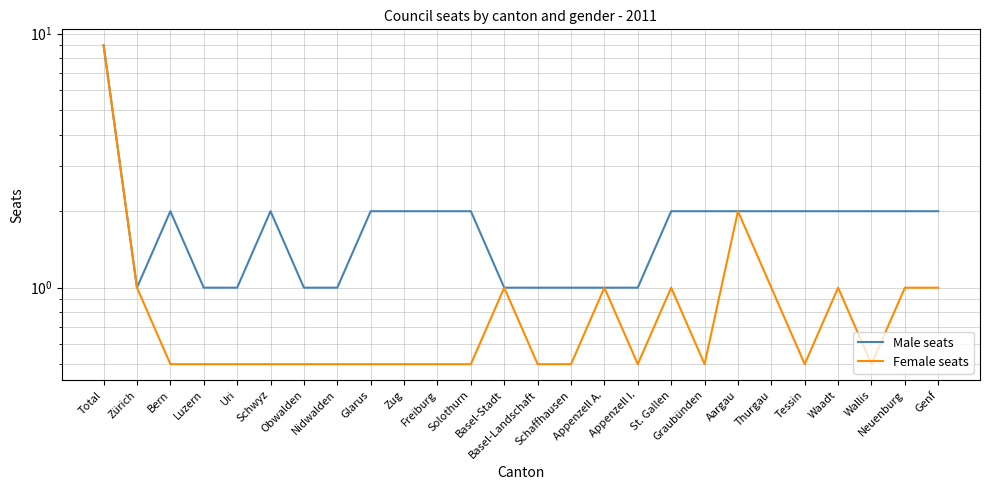

Is it true that Female seats equals 0.5 at Wallis?

True